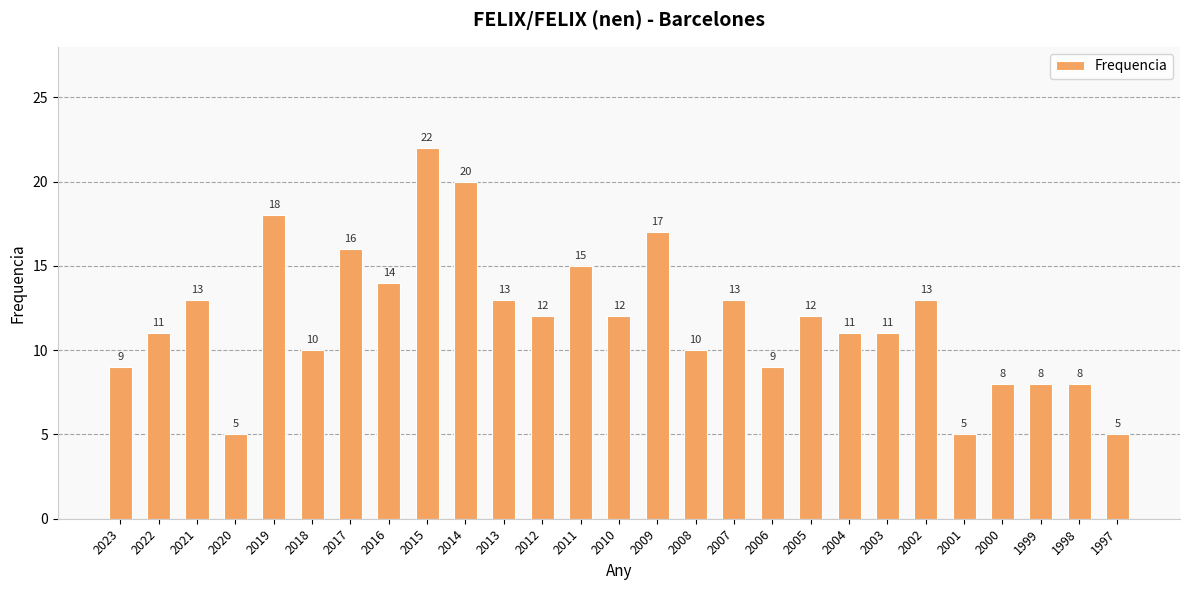

What is the value of the 13th bar from the left?

15